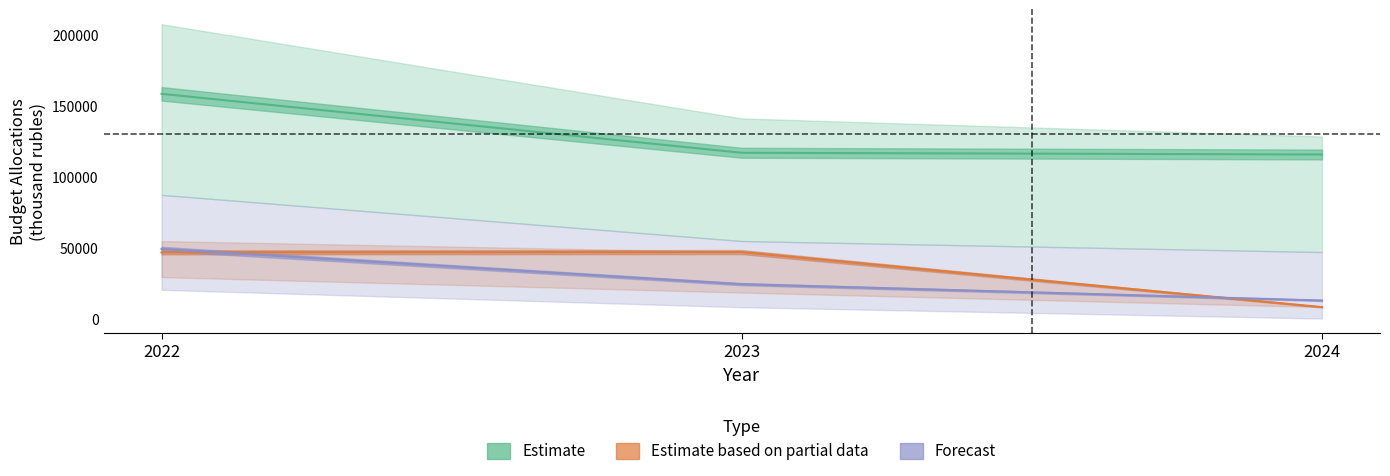

What are all the series names shown in the legend?

Estimate, Estimate based on partial data, Forecast